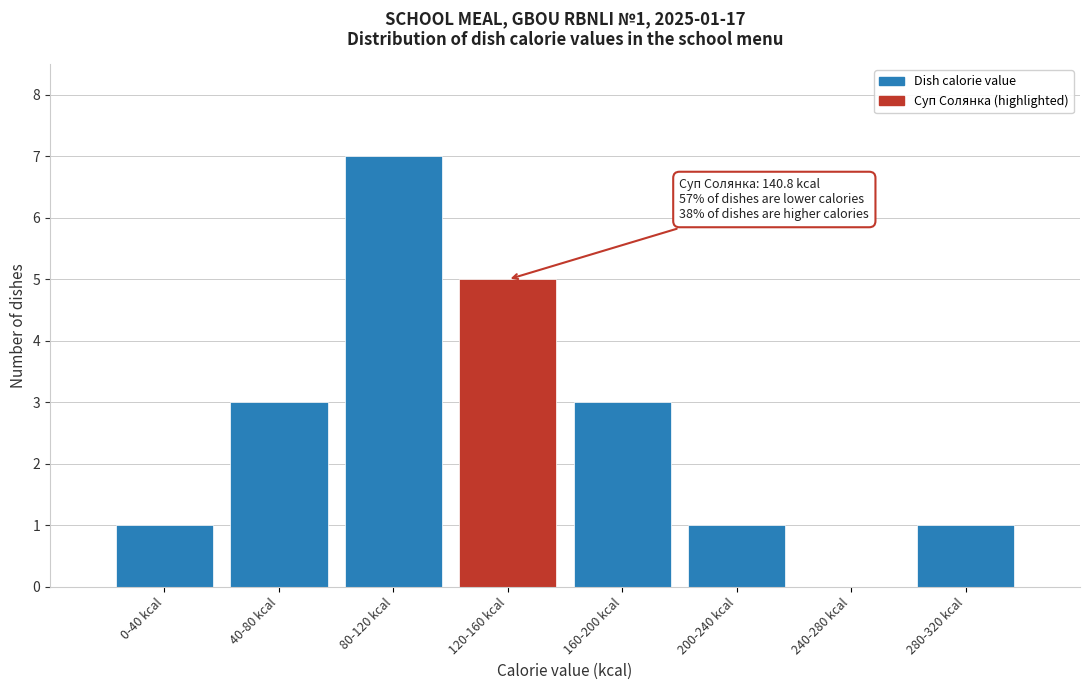

True or false: the data shows 0 at 240-280 kcal.

True